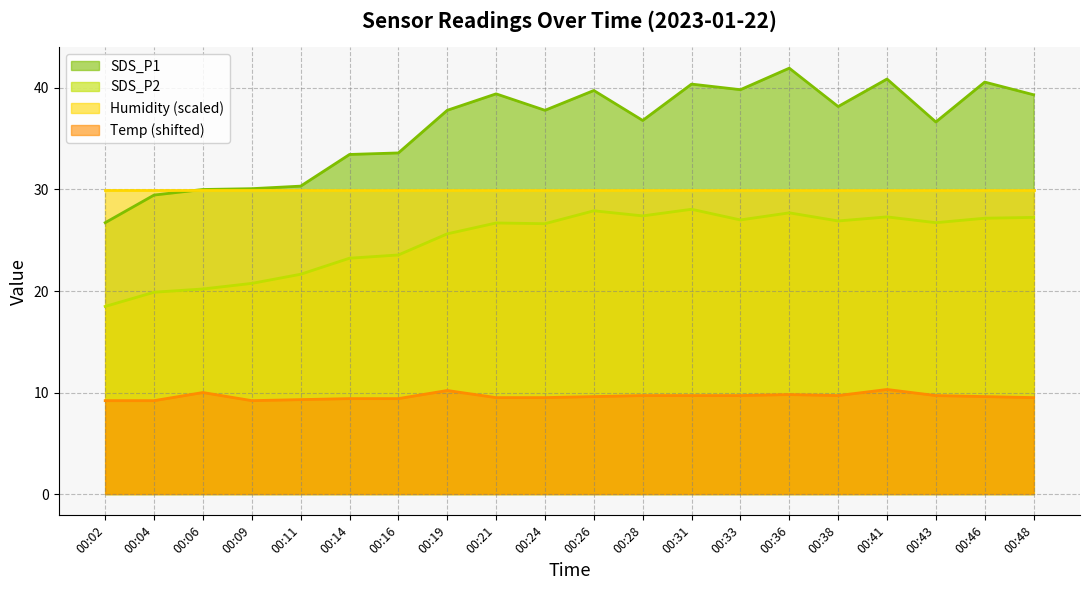

Which series changed the most between 00:19 and 00:41?

SDS_P1